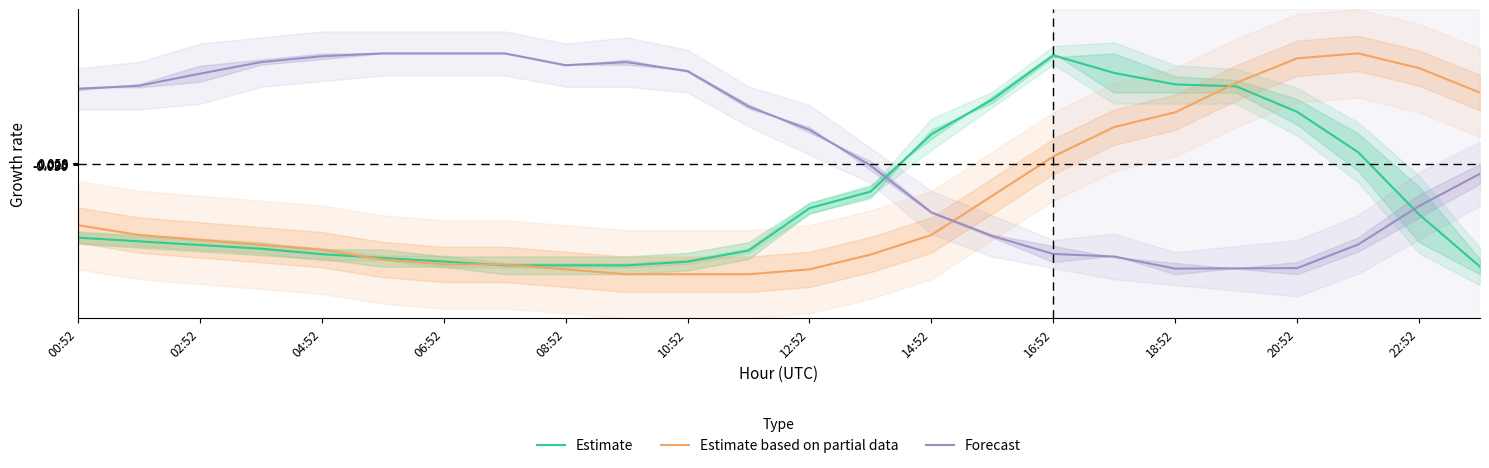

True or false: Estimate based on partial data has more than 1 points higher than both neighbors.

False